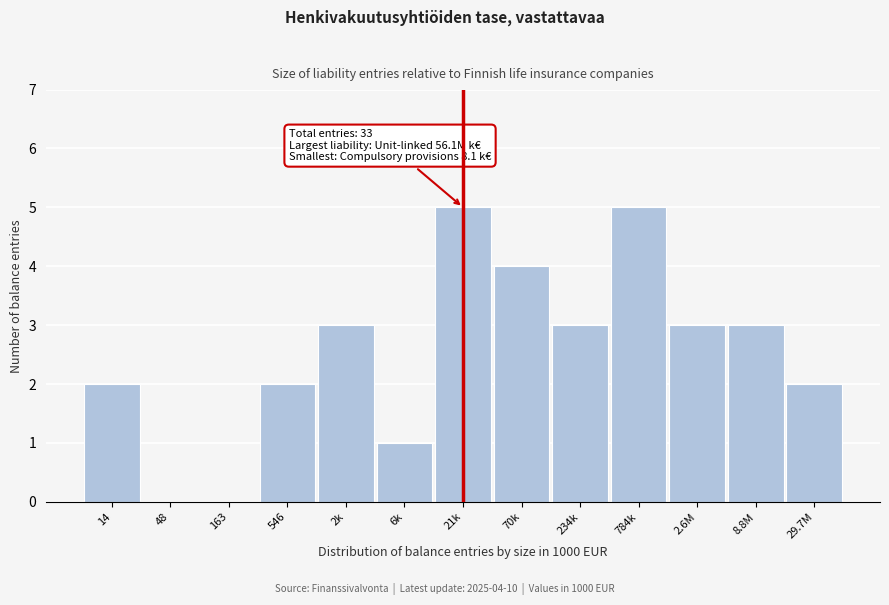

Reading left to right, transcribe all the data shown in this chart.

14=2	48=0	163=0	546=2	2k=3	6k=1	21k=5	70k=4	234k=3	784k=5	2.6M=3	8.8M=3	29.7M=2